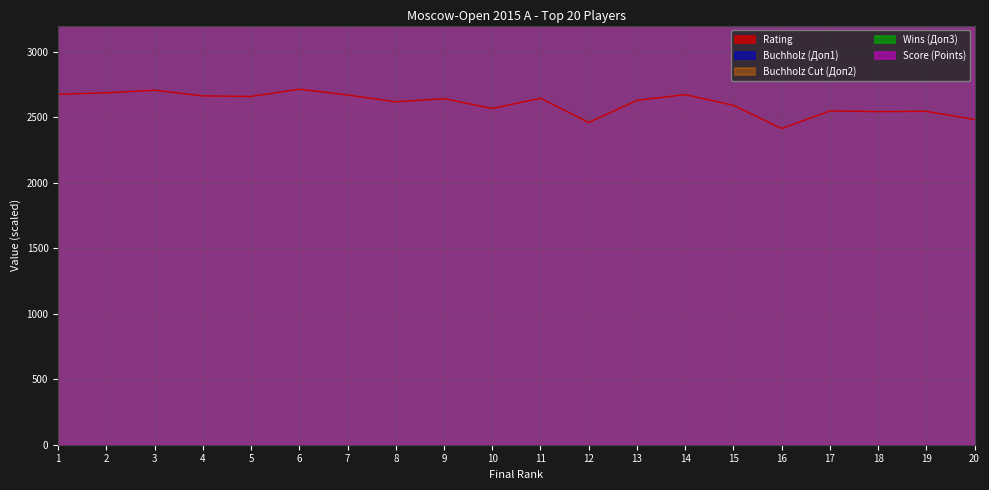

At 8, list the series in order from largest to smallest.

Score (Points), Wins (Доп3), Buchholz Cut (Доп2), Buchholz (Доп1), Rating